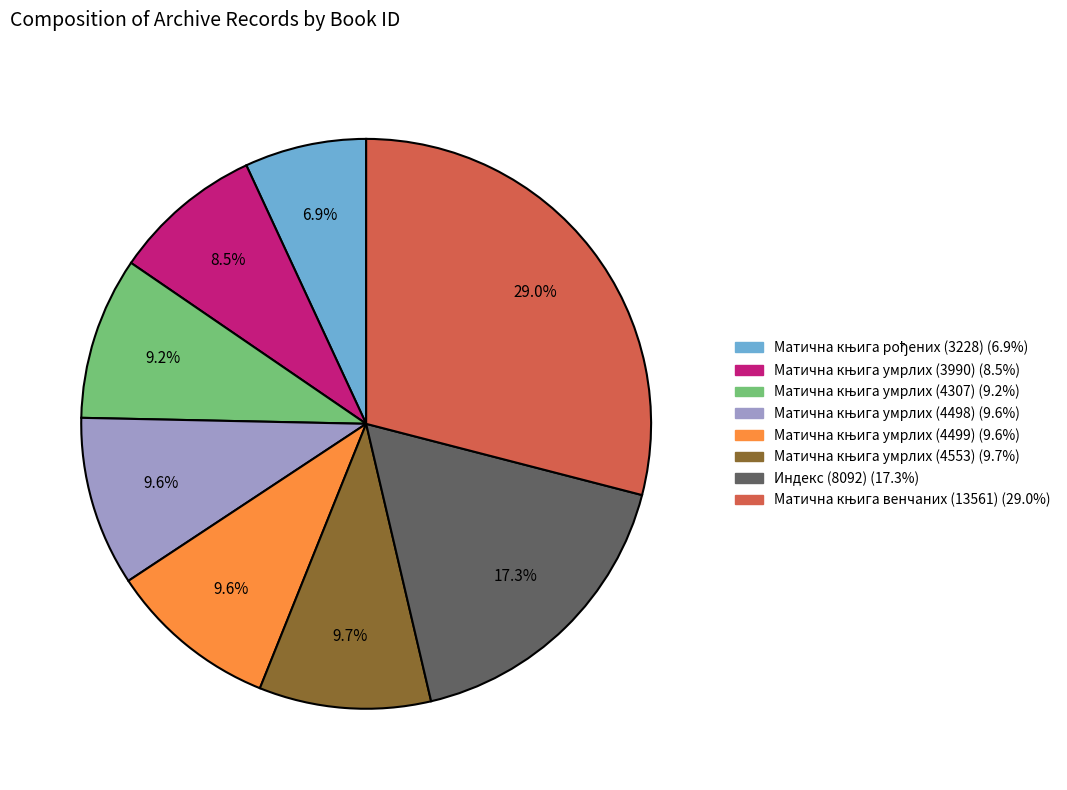

Is there a majority slice in this chart?

No